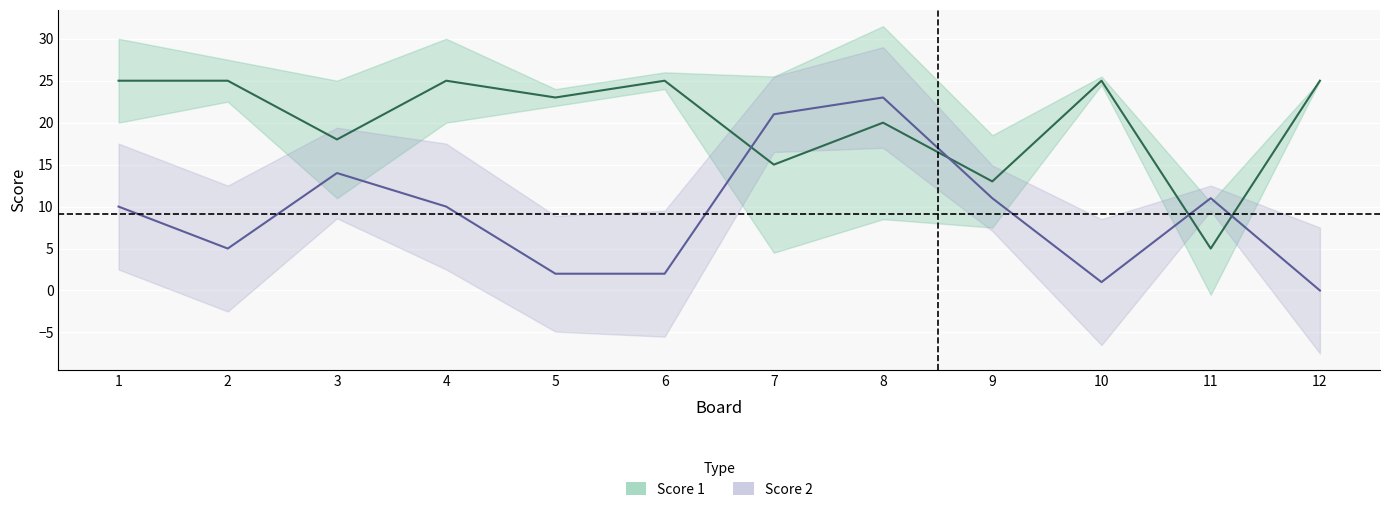

Where do Score 1 and Score 2 first cross each other?

6 and 7